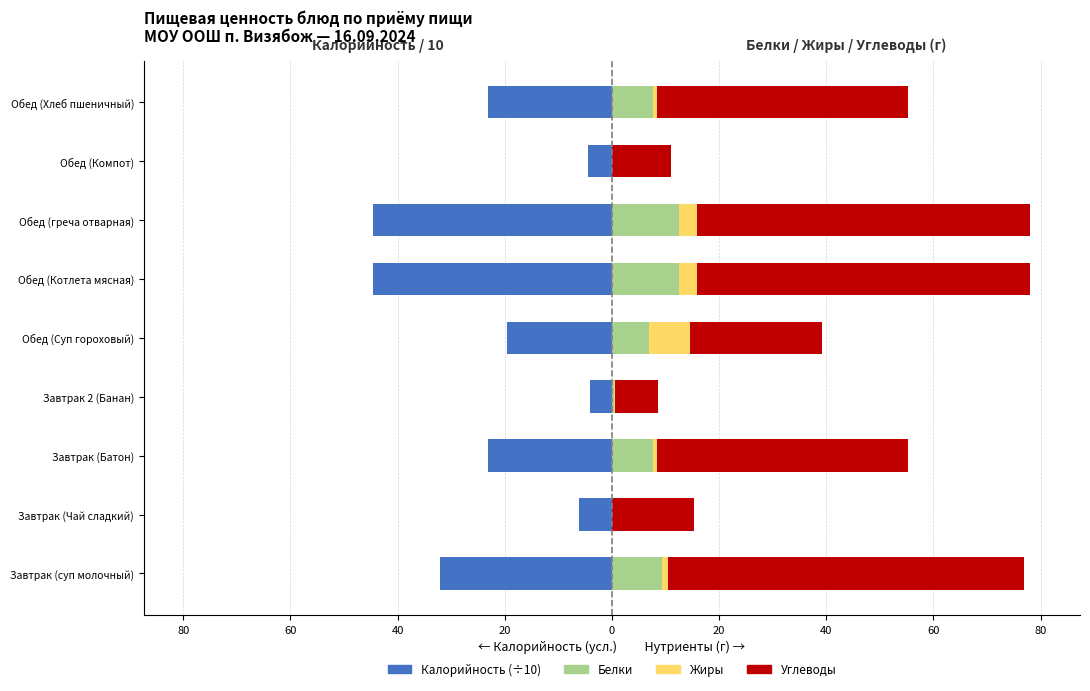

Which series has the widest spread of values?

Углеводы